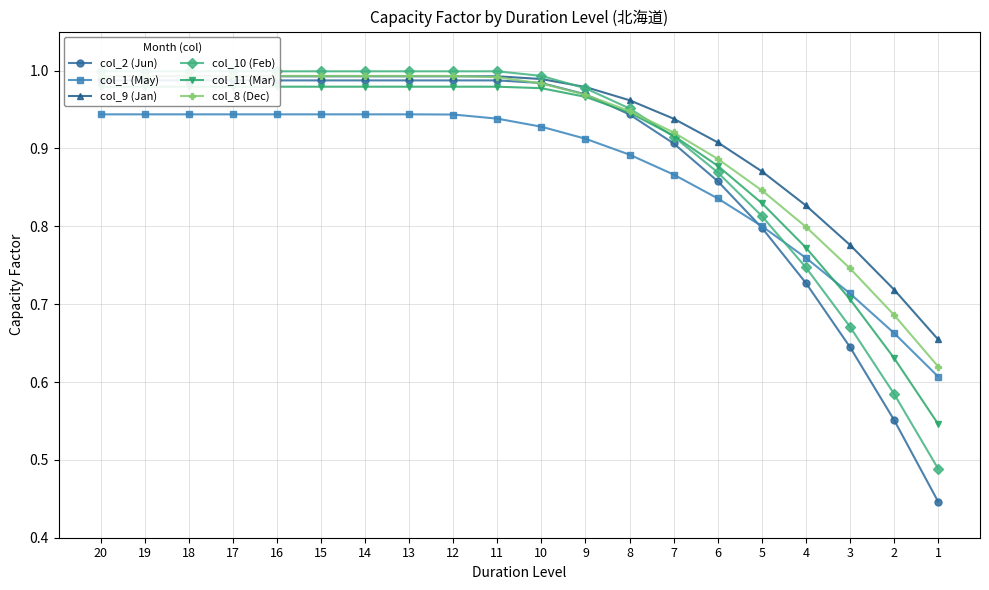

At how many categories does at least one series exceed 0?

20